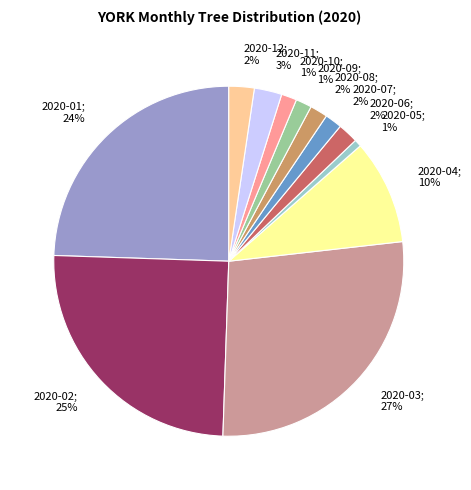

What is the ratio of the value at 2020-01; 24% to the value at 2020-02; 25%?

1.0